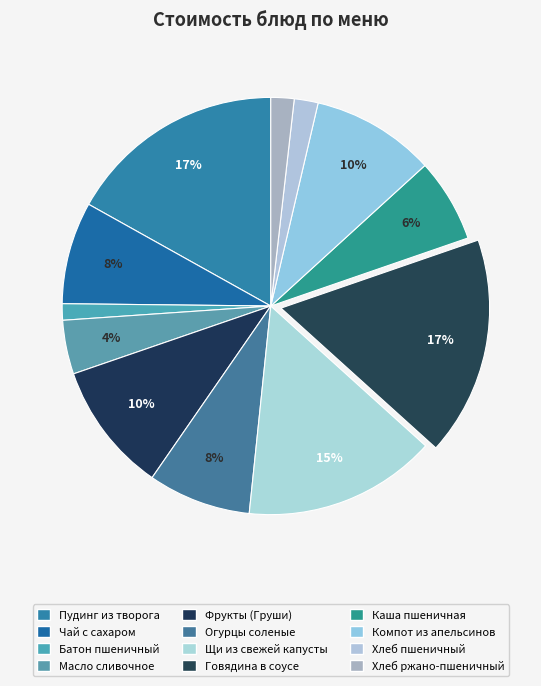

To the nearest percent, what is the average slice percentage?

8%